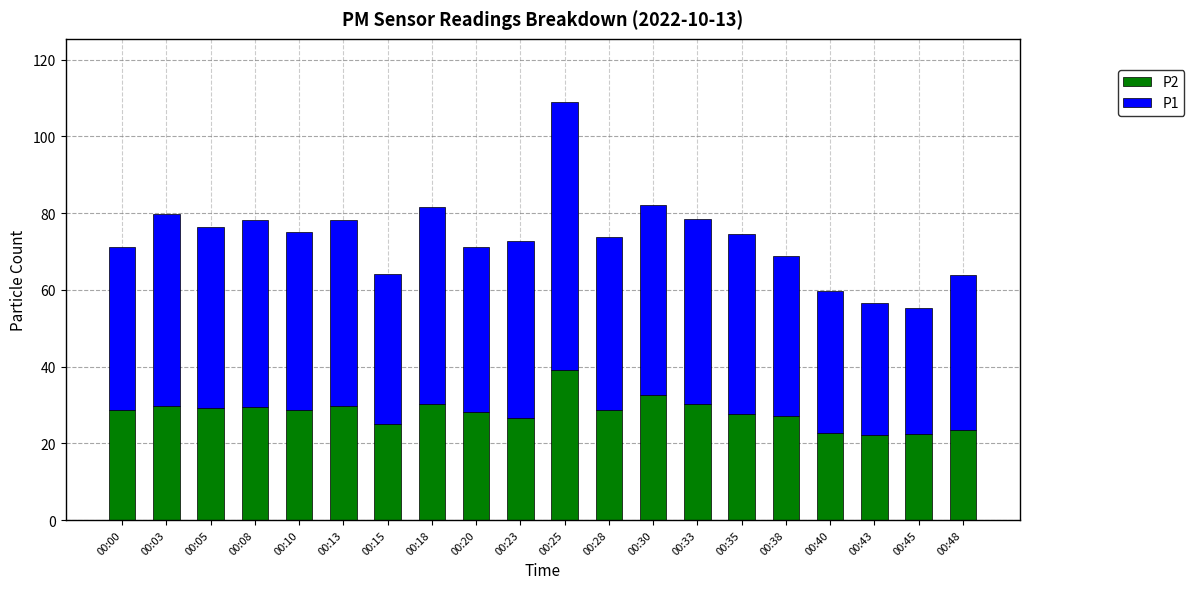

Are the bars grouped side by side (vs. stacked)?

No